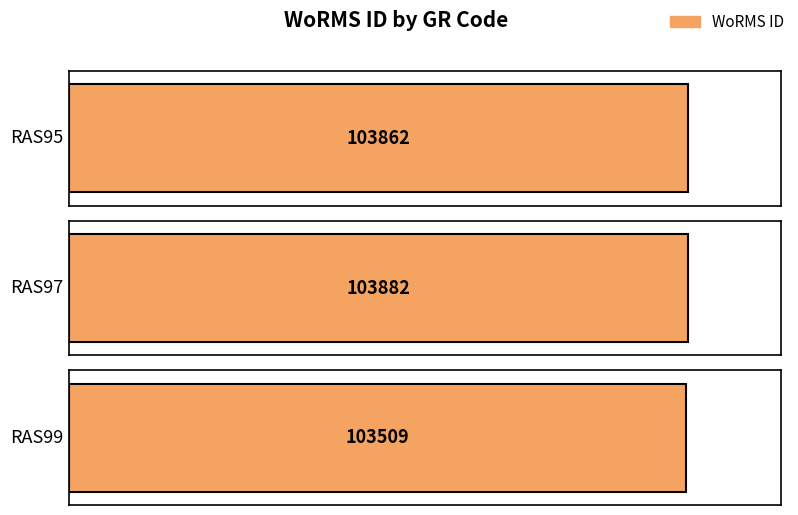

What is the change in value from RAS95 to RAS97?

+20